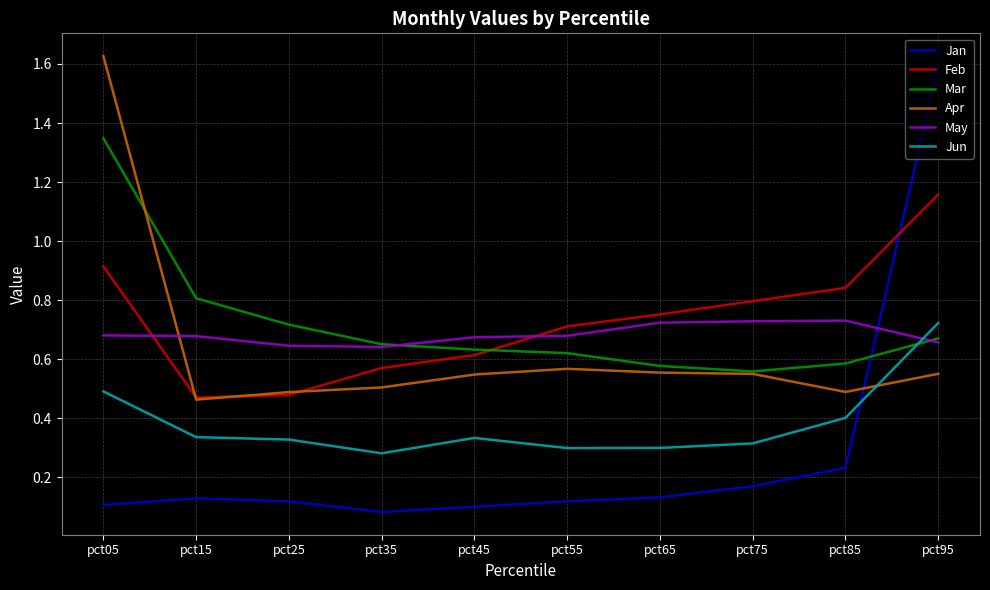

Is it true that Apr equals 0.7 at pct95?

False